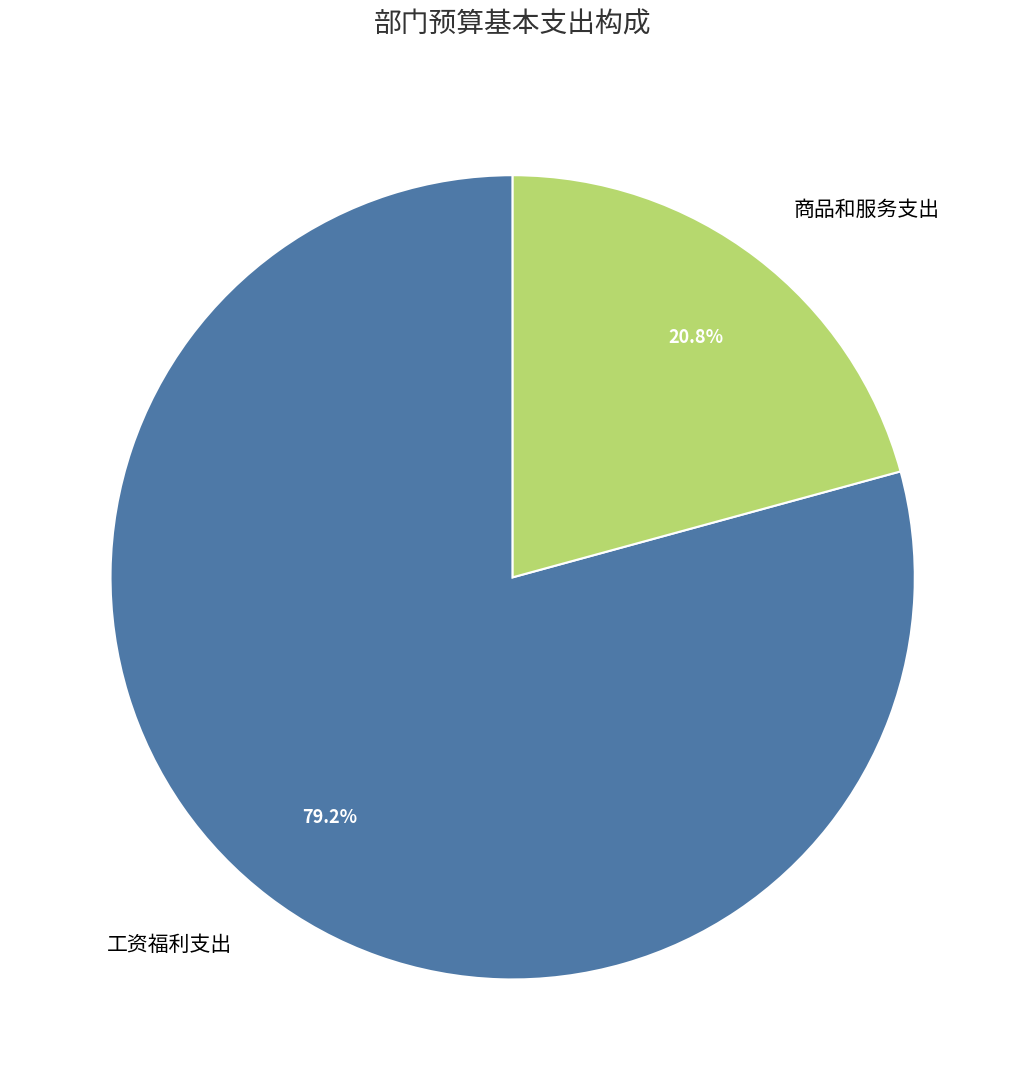

Which slice is the smallest?

商品和服务支出